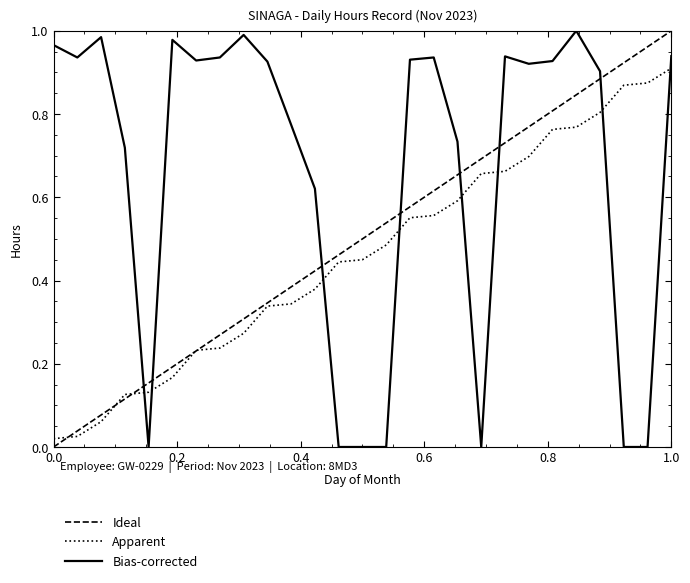

The chart shows a value of 0.7 at 18. True or false?

True